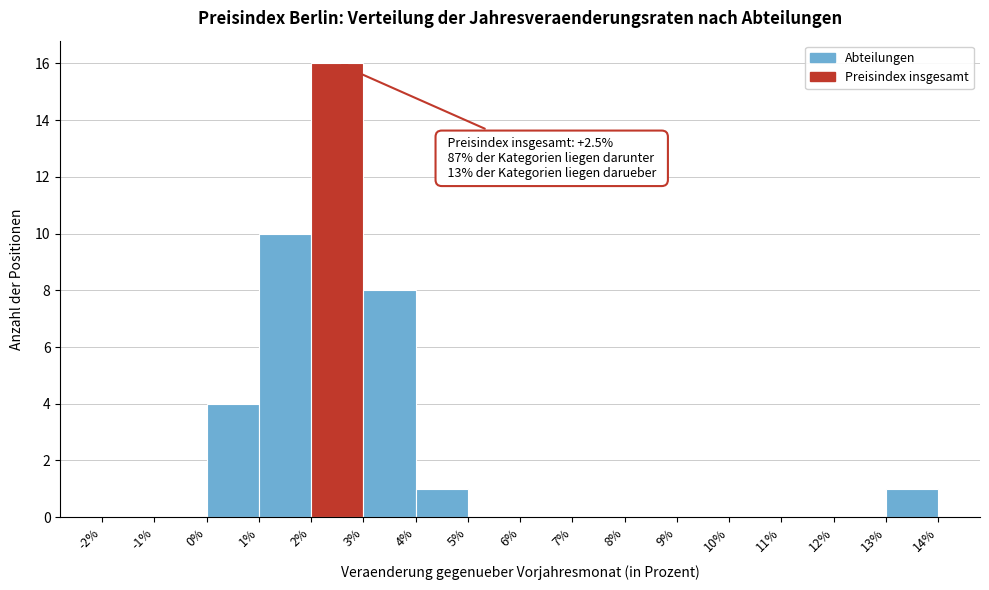

Over which range of the x-axis is the bar tallest?

2% to 3%